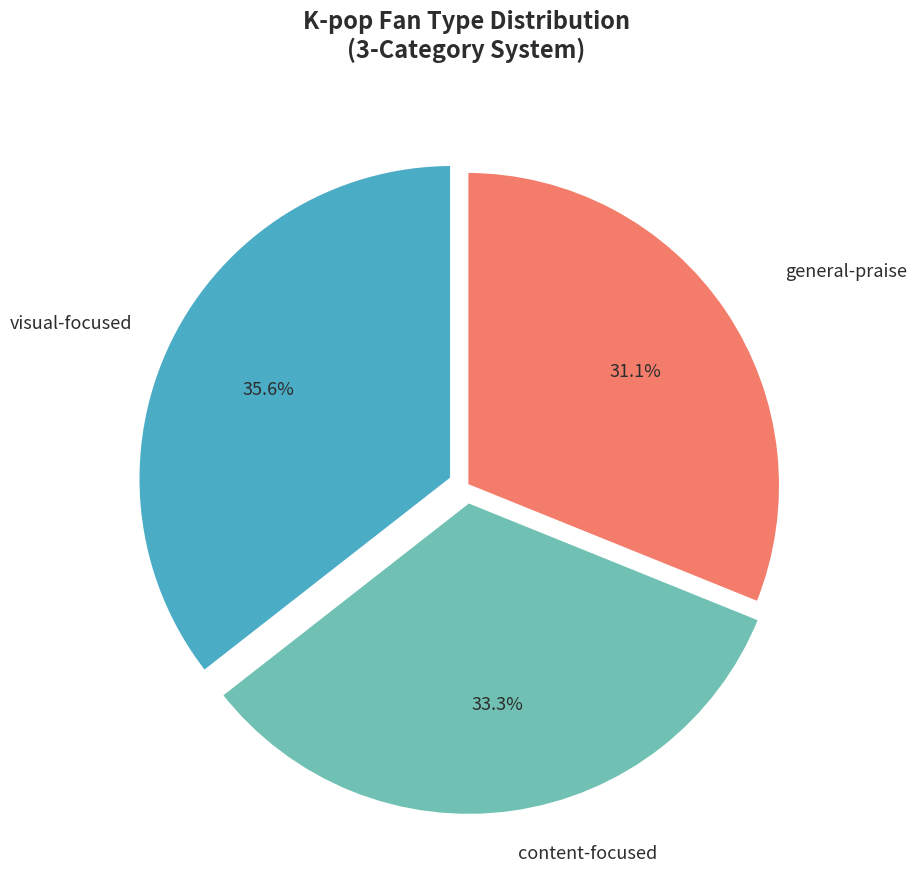

To the nearest percent, what is the difference between the largest and smallest slice percentages?

4%